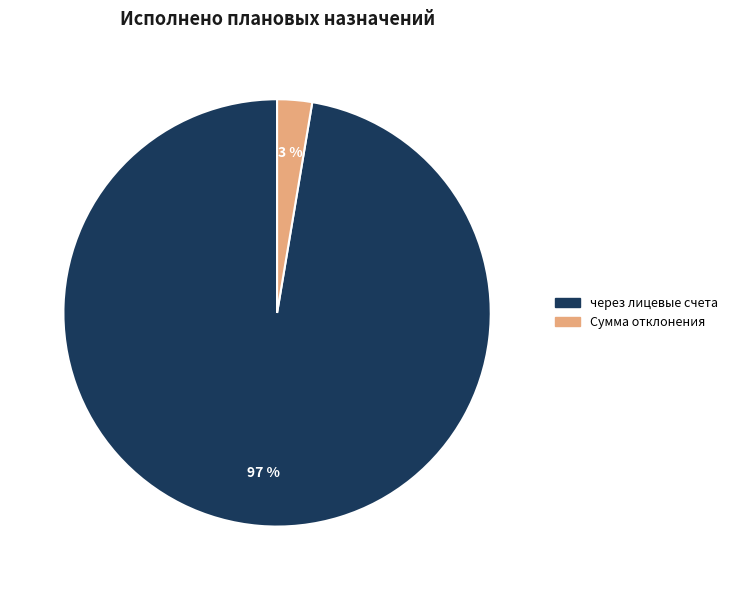

To the nearest percent, what is the average slice percentage?

50%